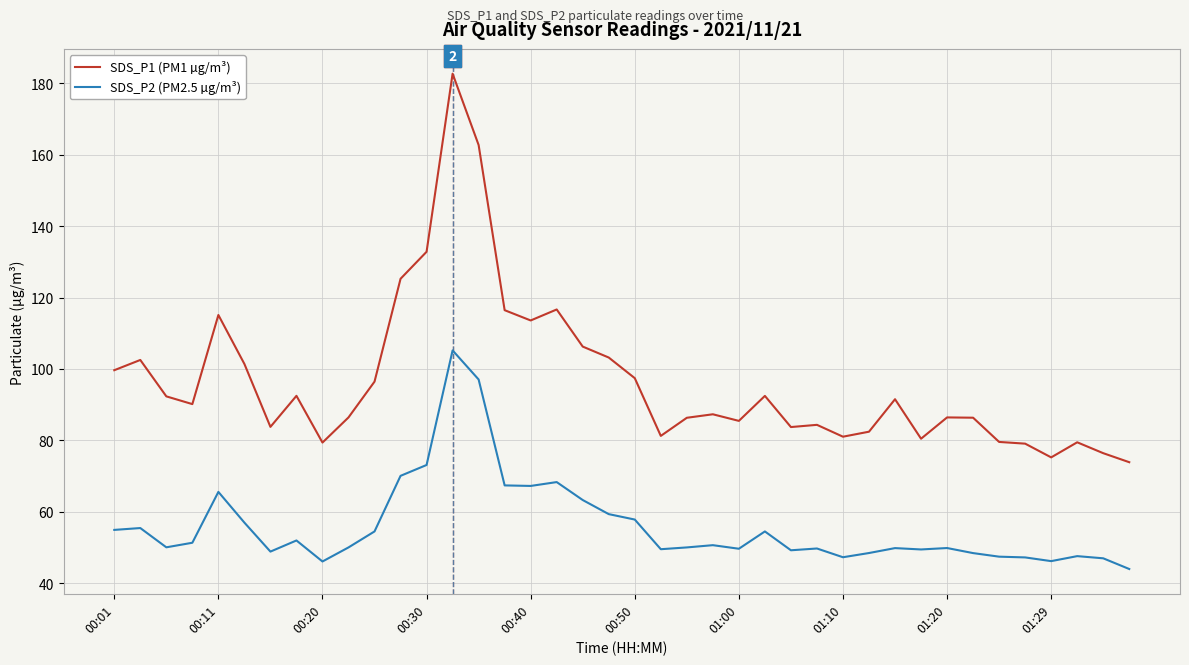

Which series has the largest total across all categories?

SDS_P1 (PM1 µg/m³)